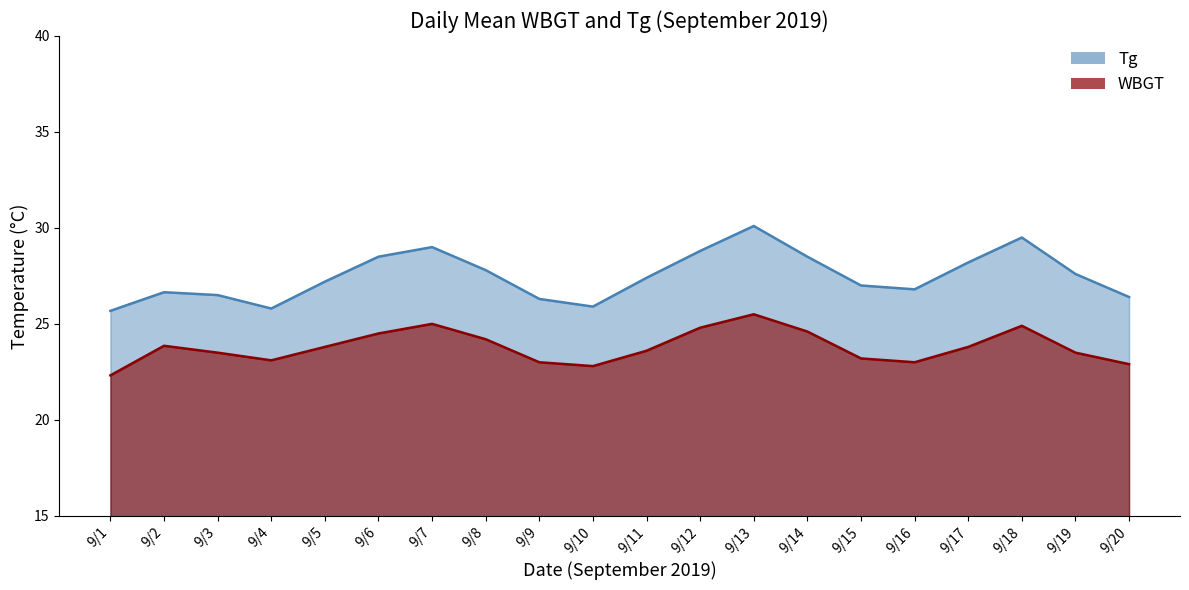

Is the value of Tg at 2019/9/12 greater than the value of WBGT at 2019/9/8?

Yes